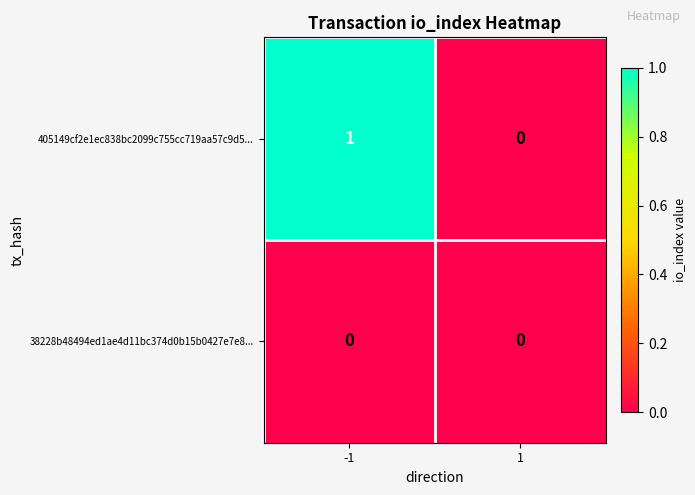

Count the number of data series in this chart.

2